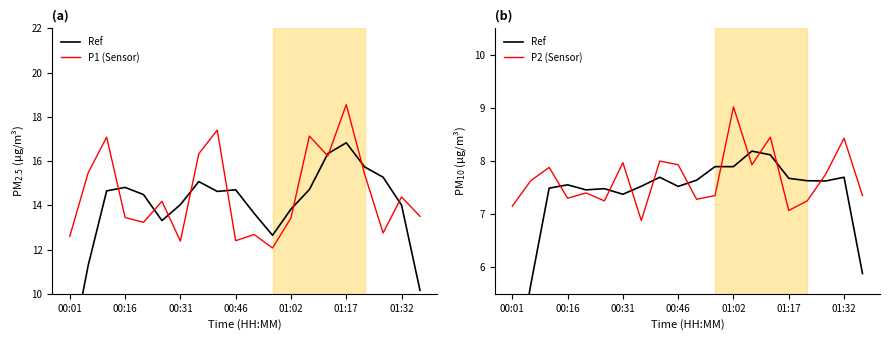

The value of P2 (Sensor) at 01:17 is 12.5. True or false?

False